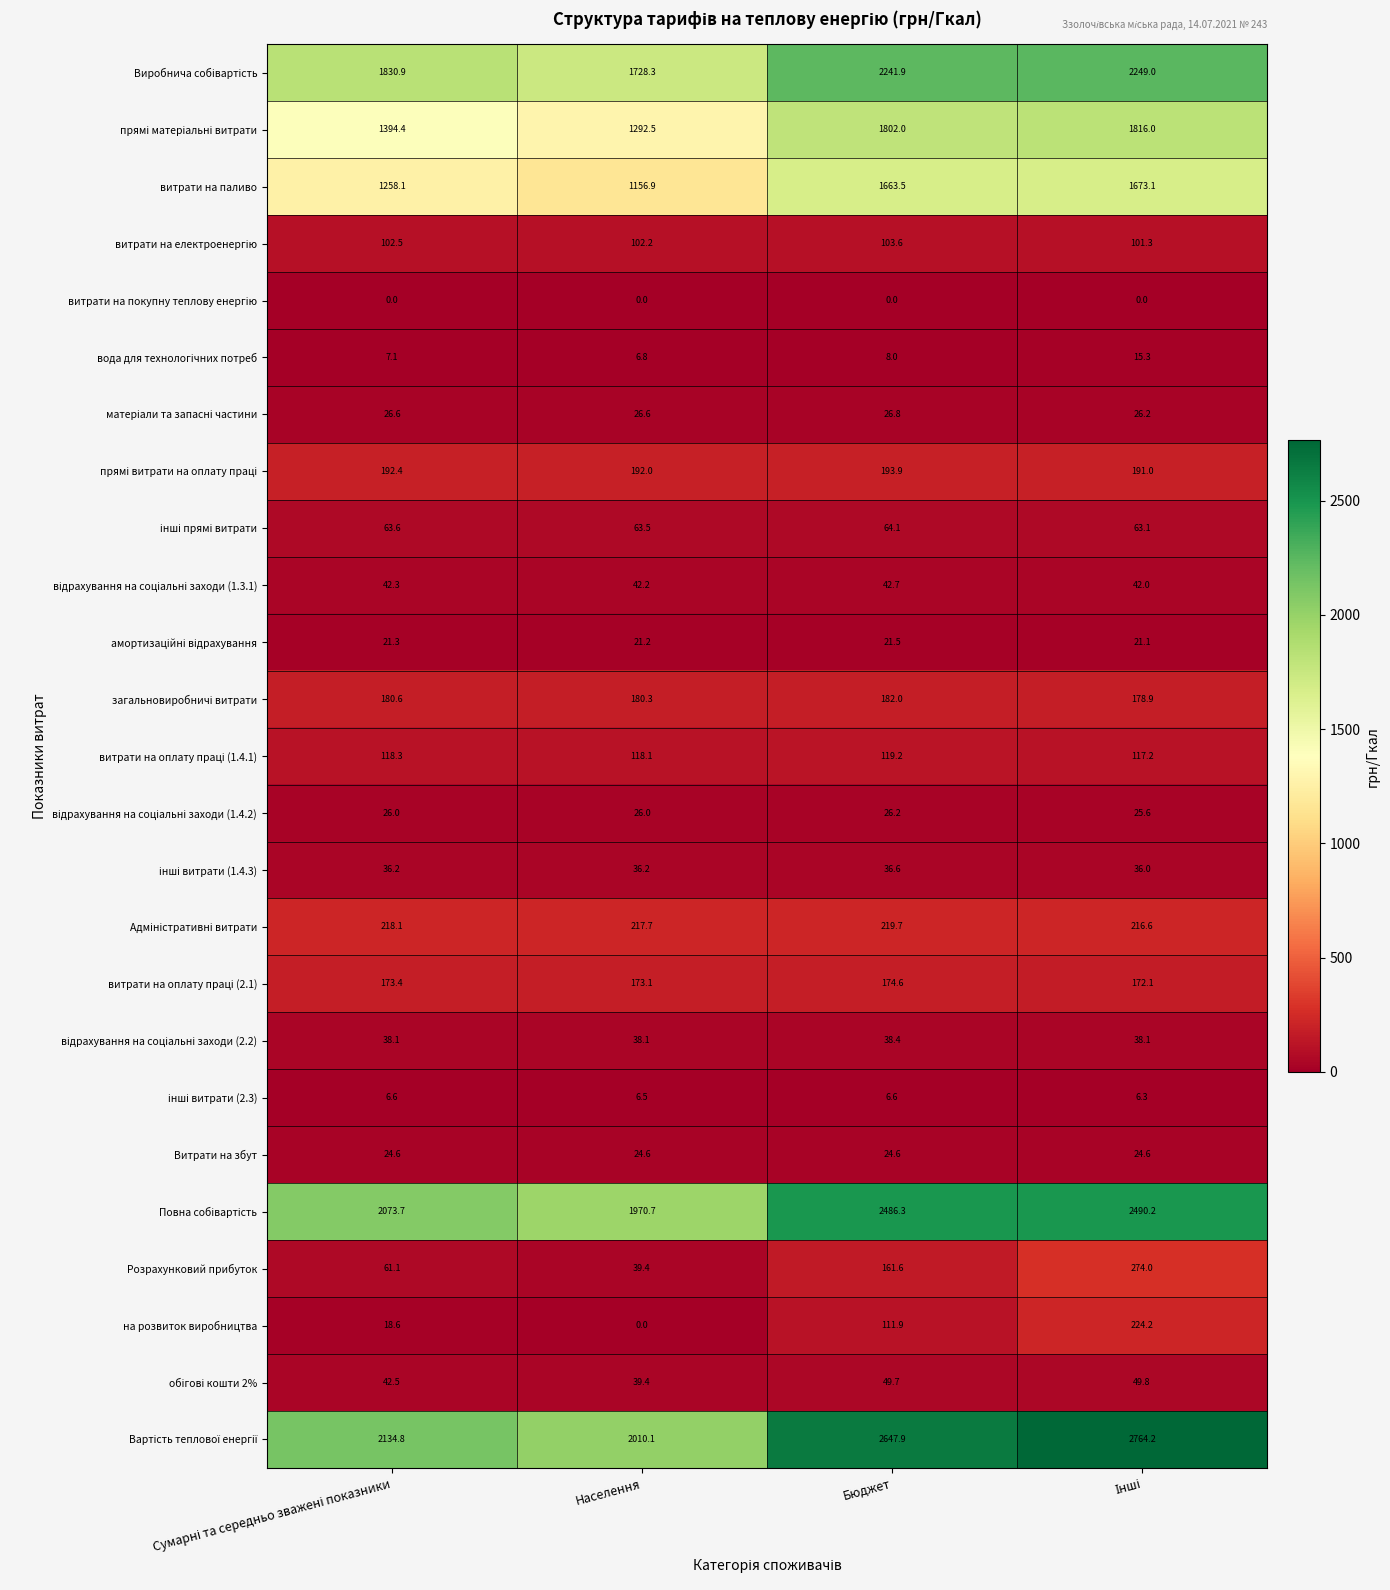

At how many categories does at least one series exceed 1024?

4